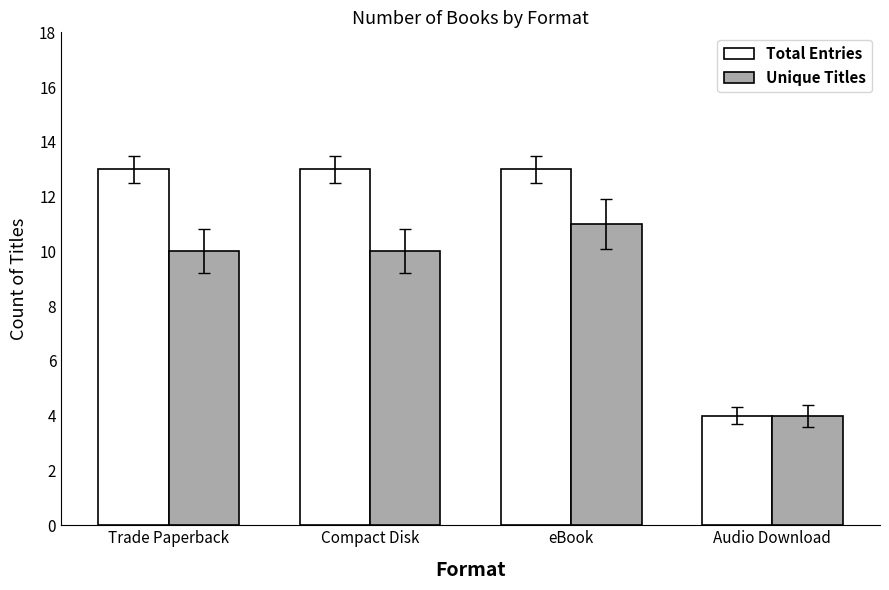

How many distinct data groups are displayed?

2